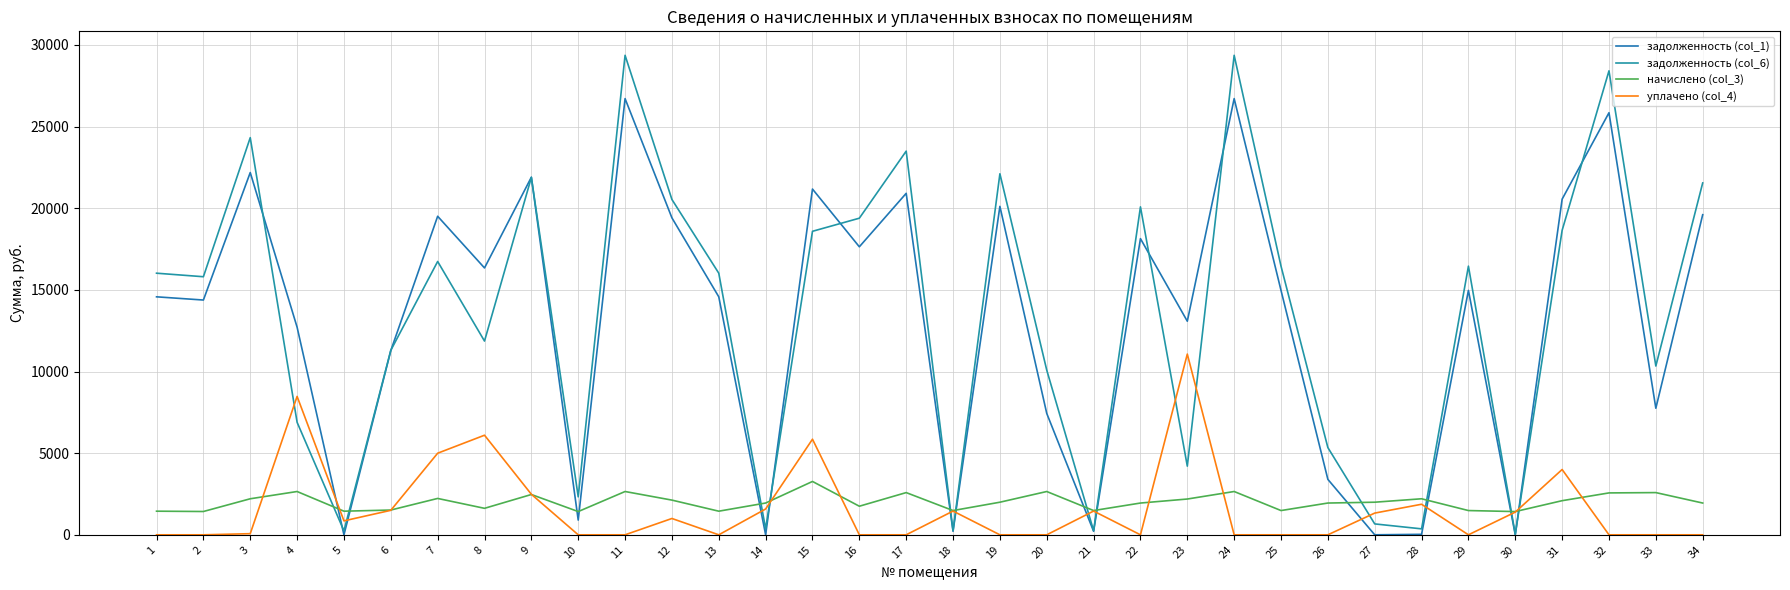

In задолженность (col_1), how many points are lower than both neighbors (excluding endpoints)?

12